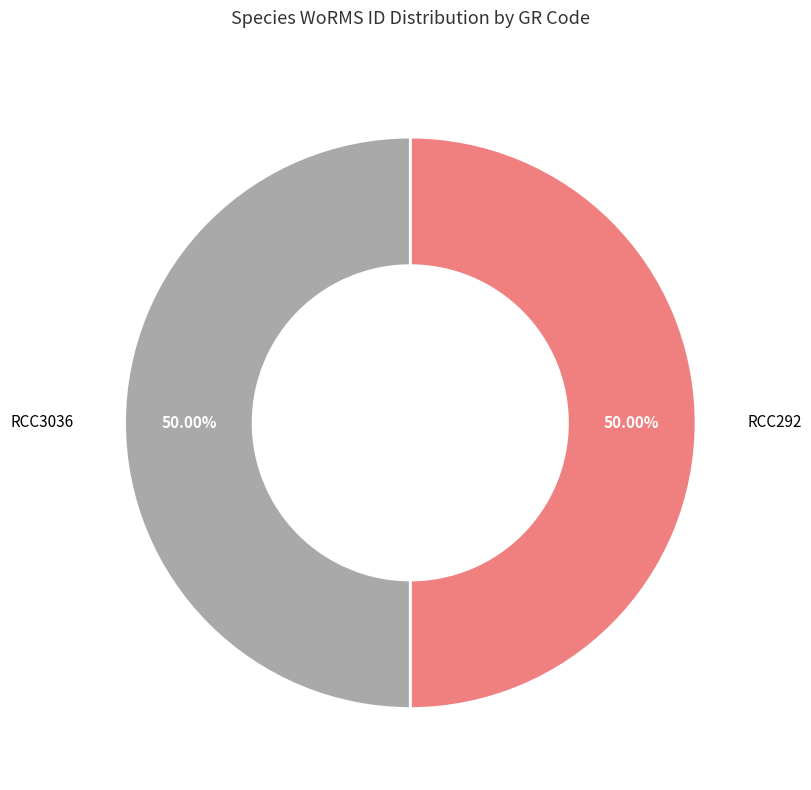

What is the ratio of the value at RCC3036 to the value at RCC292?

1.0